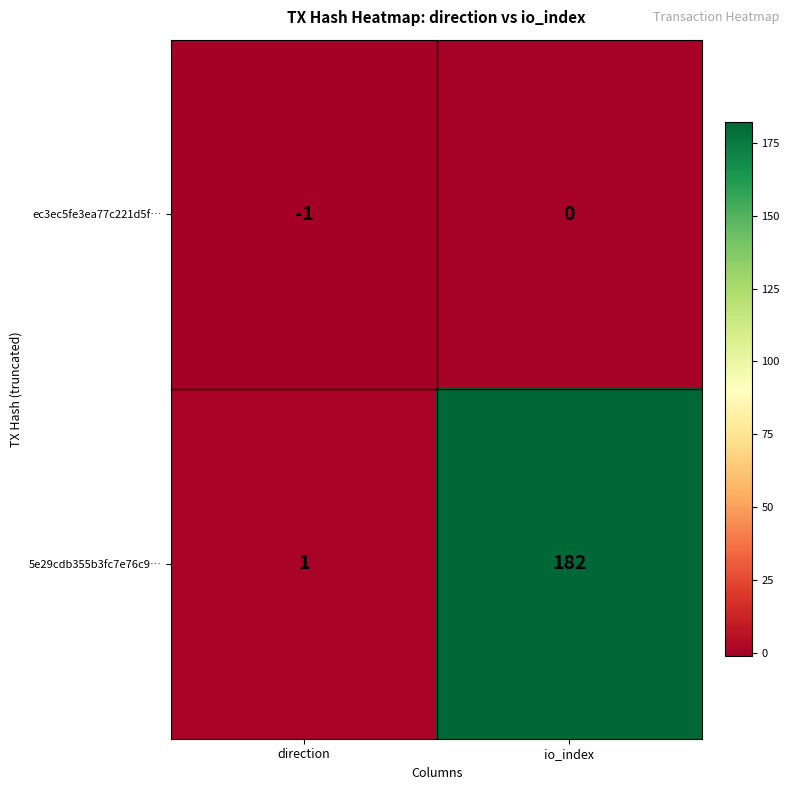

What is the total value across all series at io_index?

182